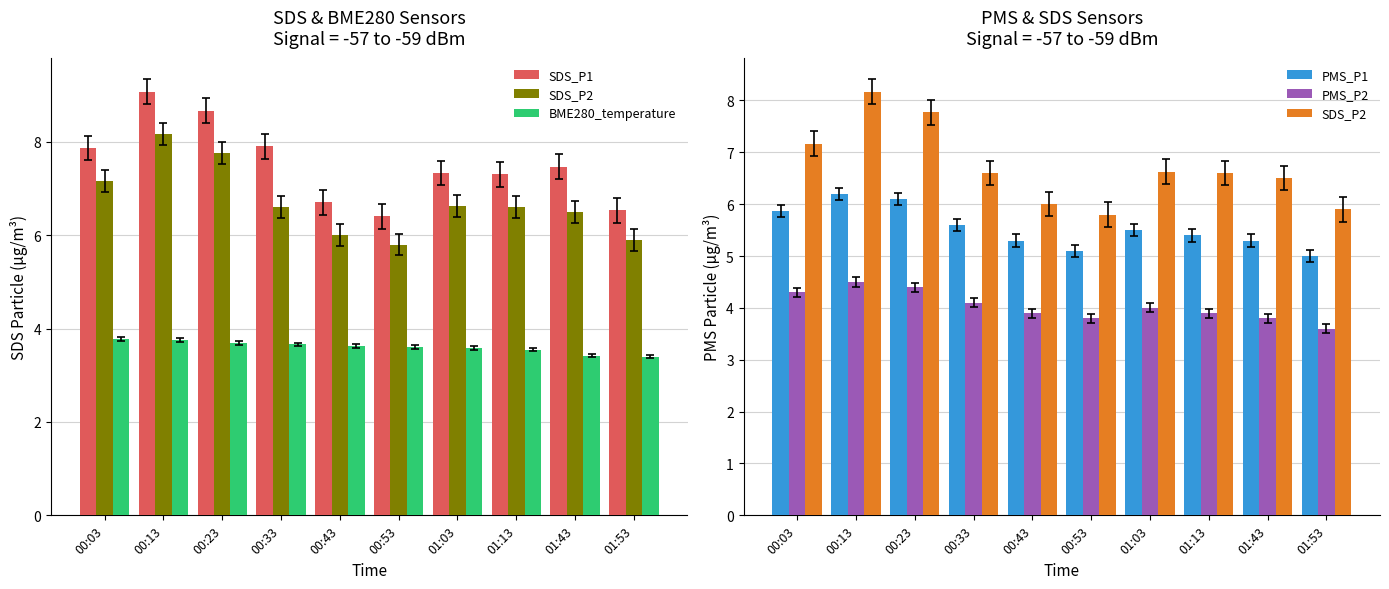

Which series has the largest range (max minus min)?

SDS_P1